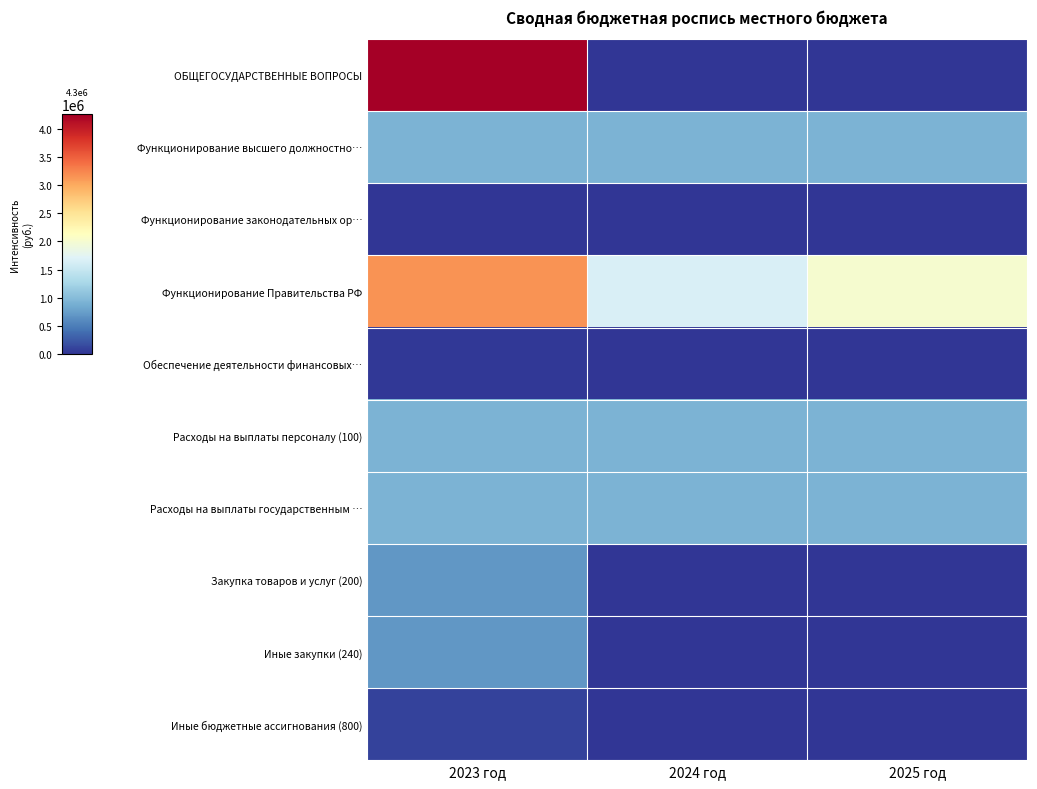

Reading left to right, what are all the values shown in this chart?

ОБЩЕГОСУДАРСТВЕННЫЕ ВОПРОСЫ: 2023 год=4260810.9	2024 год=0.0	2025 год=0.0
Функционирование высшего должностно…: 2023 год=922551.2	2024 год=922551.2	2025 год=922551.2
Функционирование законодательных ор…: 2023 год=2500.0	2024 год=0.0	2025 год=0.0
Функционирование Правительства РФ: 2023 год=3154874.7	2024 год=1663915.0	2025 год=2012255.0
Обеспечение деятельности финансовых…: 2023 год=31400.0	2024 год=0.0	2025 год=0.0
Расходы на выплаты персоналу (100): 2023 год=922551.2	2024 год=922551.2	2025 год=922551.2
Расходы на выплаты государственным …: 2023 год=922551.2	2024 год=922551.2	2025 год=922551.2
Закупка товаров и услуг (200): 2023 год=695252.0	2024 год=0.0	2025 год=0.0
Иные закупки (240): 2023 год=695252.0	2024 год=0.0	2025 год=0.0
Иные бюджетные ассигнования (800): 2023 год=94730.0	2024 год=0.0	2025 год=0.0